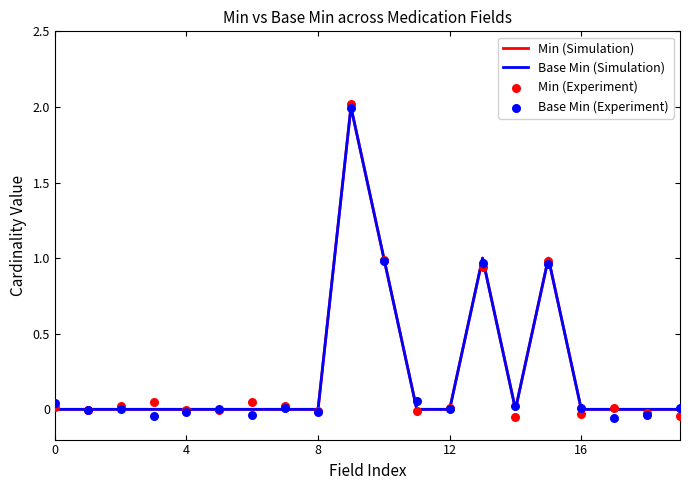

What are all the series names shown in the legend?

Min (Simulation), Base Min (Simulation), Min (Experiment), Base Min (Experiment)